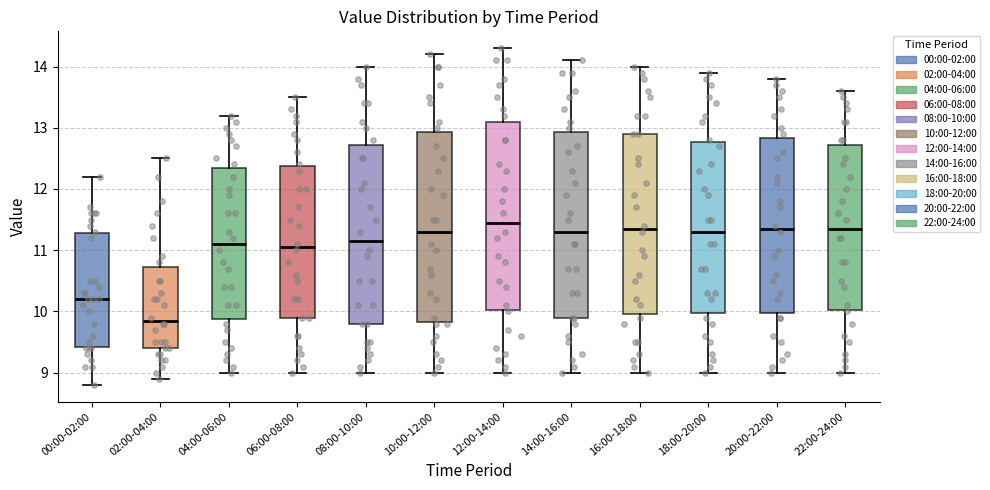

Reading left to right, read every box against the y-axis: the position of its median line, the range the box covers, and the ends of its whiskers. The values are not printed on the chart, so give them approximately, as read against the axis.

00:00-02:00: median 10.2, box 9.4 to 11.3, whiskers 8.8 to 12.2
02:00-04:00: median 9.9, box 9.4 to 10.7, whiskers 8.9 to 12.5
04:00-06:00: median 11.1, box 9.9 to 12.4, whiskers 9.0 to 13.2
06:00-08:00: median 11.1, box 9.9 to 12.4, whiskers 9.0 to 13.5
08:00-10:00: median 11.2, box 9.8 to 12.7, whiskers 9.0 to 14.0
10:00-12:00: median 11.3, box 9.8 to 12.9, whiskers 9.0 to 14.2
12:00-14:00: median 11.5, box 10.0 to 13.1, whiskers 9.0 to 14.3
14:00-16:00: median 11.3, box 9.9 to 12.9, whiskers 9.0 to 14.1
16:00-18:00: median 11.4, box 10.0 to 12.9, whiskers 9.0 to 14.0
18:00-20:00: median 11.3, box 10.0 to 12.8, whiskers 9.0 to 13.9
20:00-22:00: median 11.4, box 10.0 to 12.8, whiskers 9.0 to 13.8
22:00-24:00: median 11.4, box 10.0 to 12.7, whiskers 9.0 to 13.6